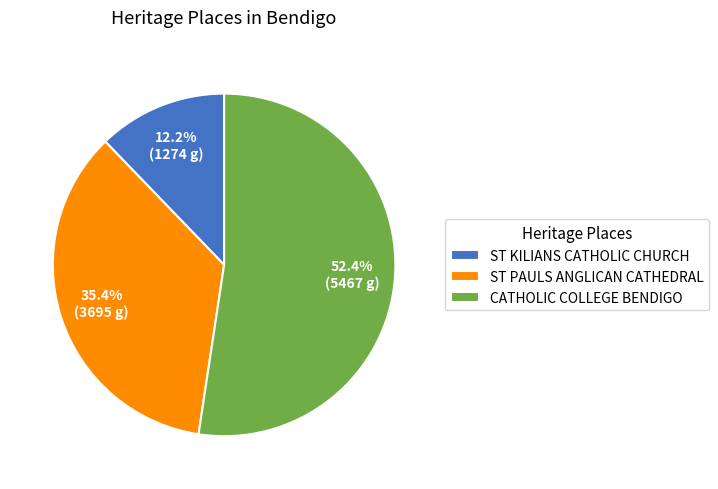

What is the smallest slice in the pie chart?

ST KILIANS CATHOLIC CHURCH